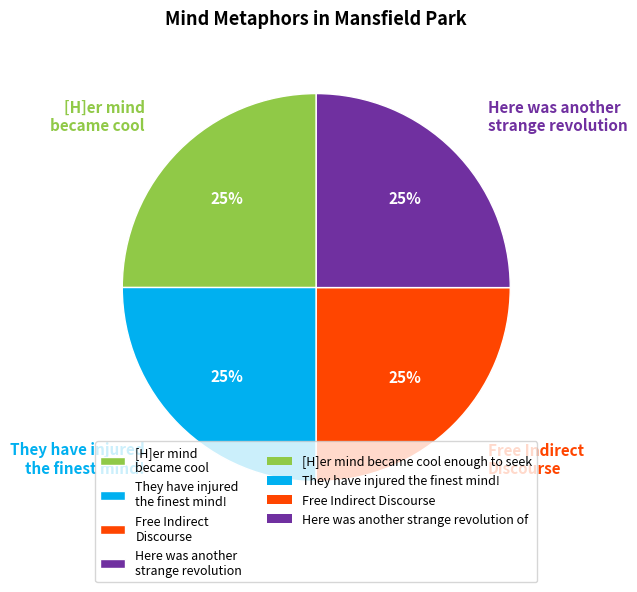

To the nearest percent, what portion does [H]er mind became cool represent?

25%